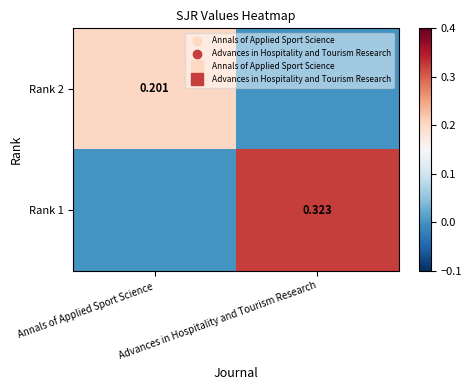

List the series in order of their overall mean, highest first.

Rank 1, Rank 2